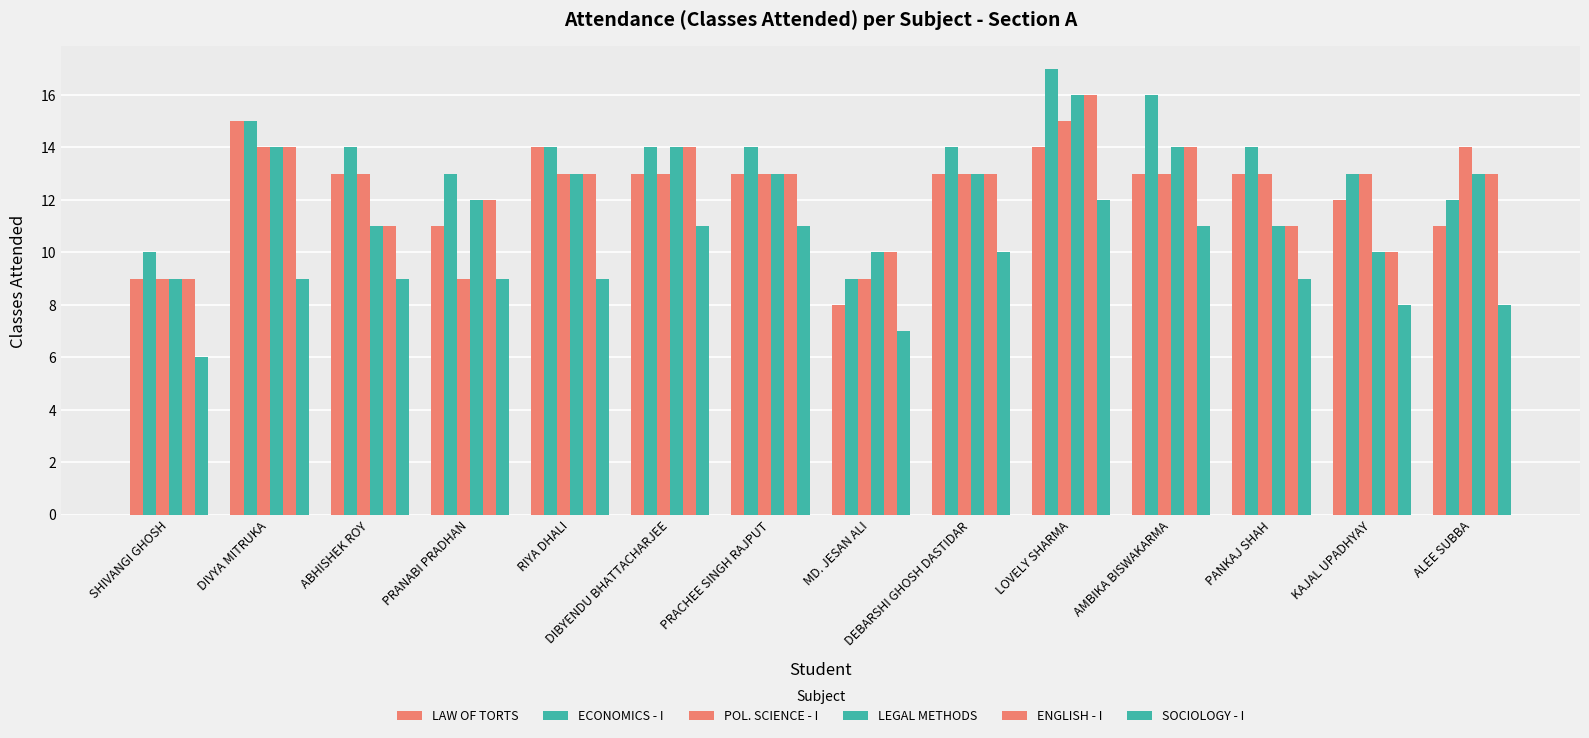

Rank the categories by ECONOMICS - I value from highest to lowest.

LOVELY SHARMA, AMBIKA BISWAKARMA, DIVYA MITRUKA, ABHISHEK ROY, RIYA DHALI, DIBYENDU BHATTACHARJEE, PRACHEE SINGH RAJPUT, DEBARSHI GHOSH DASTIDAR, PANKAJ SHAH, PRANABI PRADHAN, KAJAL UPADHYAY, ALEE SUBBA, SHIVANGI GHOSH, MD. JESAN ALI